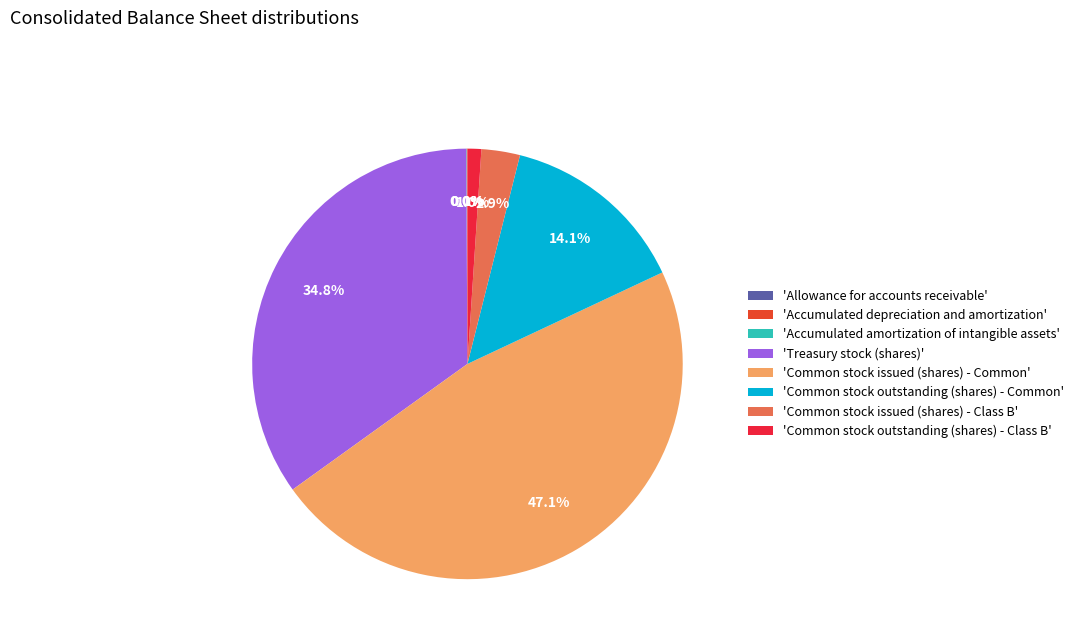

Which slice is the largest?

'Common stock issued (shares) - Common'